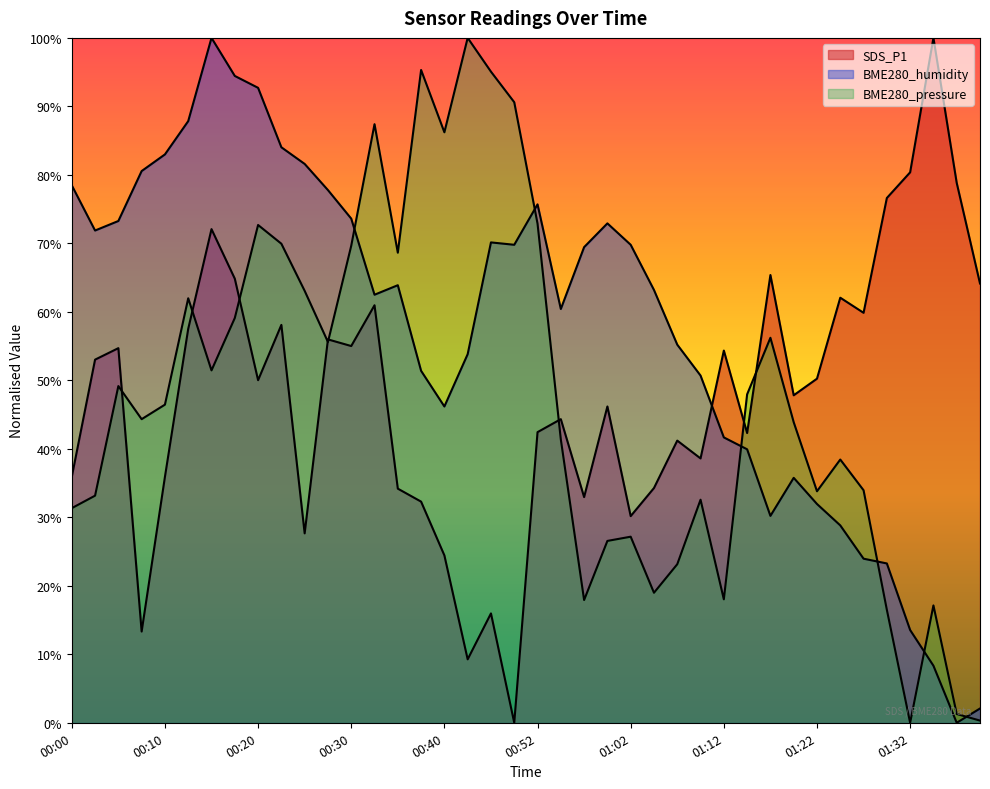

At how many categories does at least one series exceed 52?

36